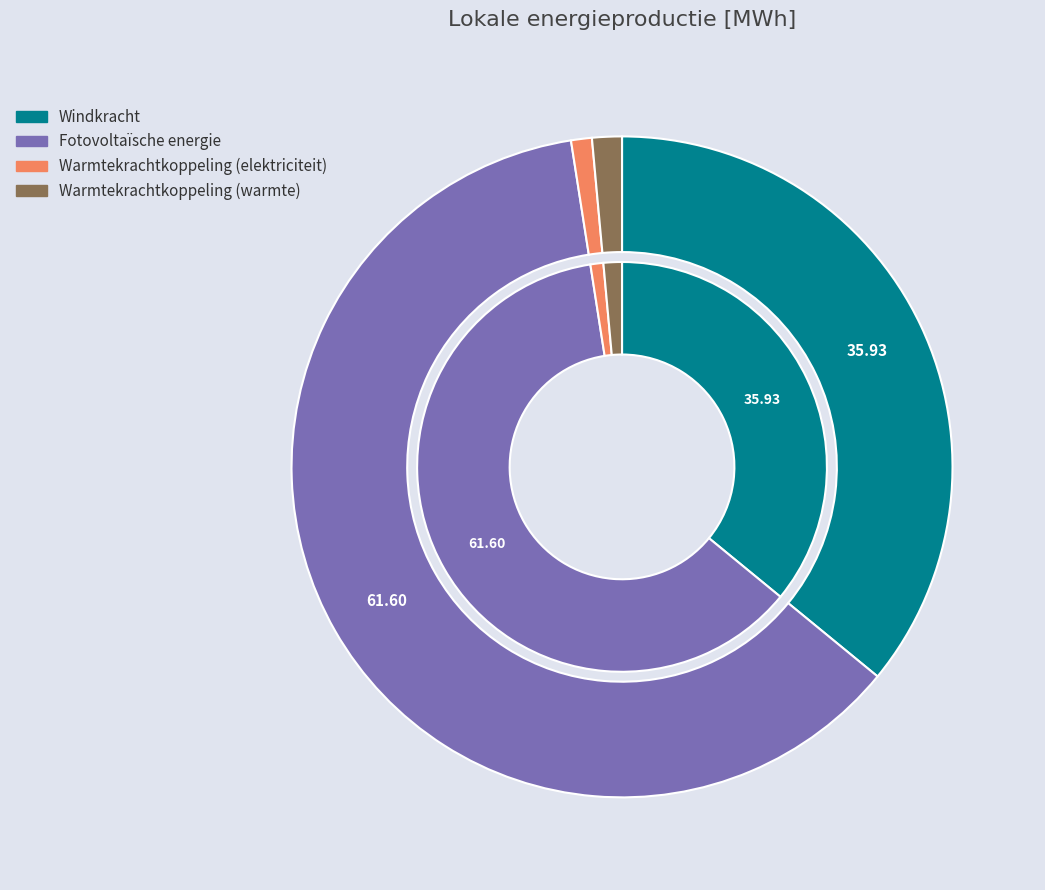

To the nearest percent, what is the average slice percentage?

25%